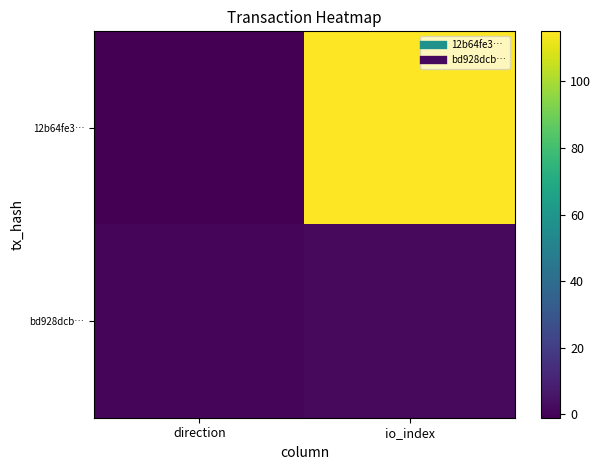

Rank the series by their average value, from highest to lowest.

12b64fe3…, bd928dcb…